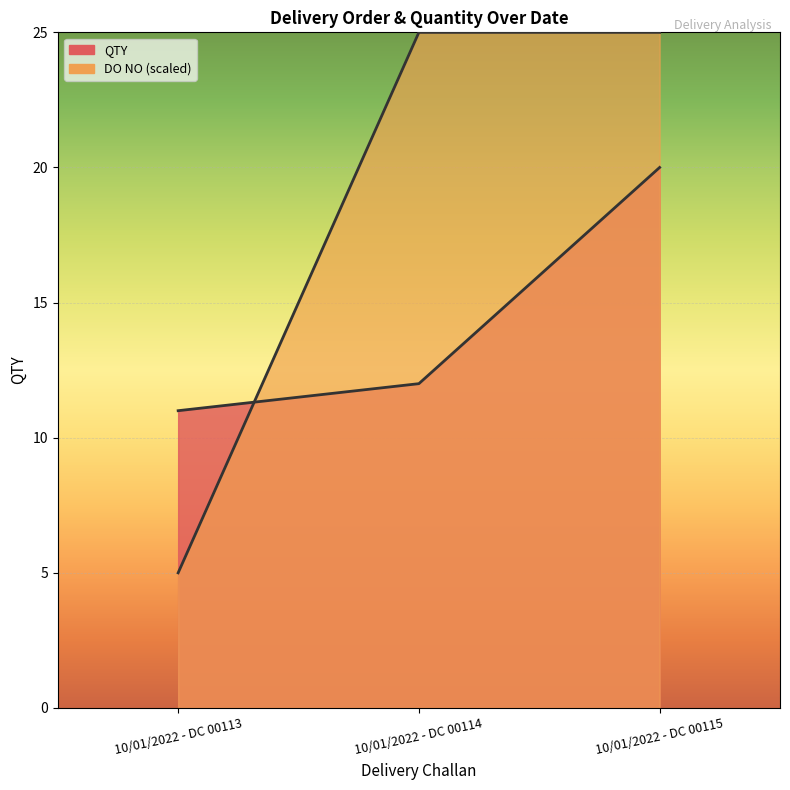

Which category has the highest value across all series?

10/01/2022 - DC 00115